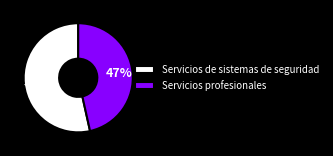

To the nearest percent, what is the combined percentage of Servicios profesionales and Servicios de sistemas de seguridad?

100%